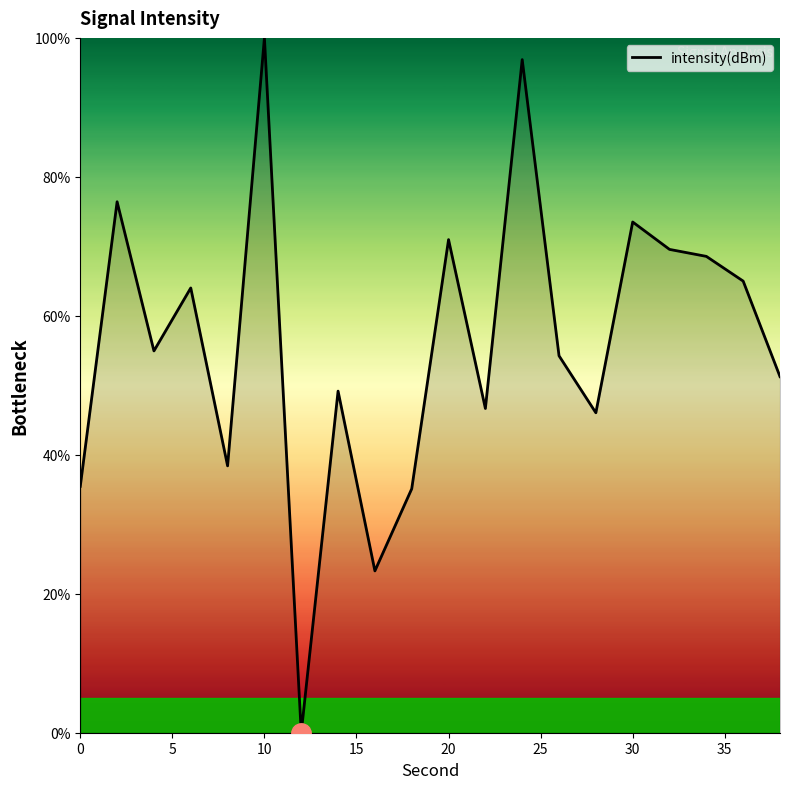

How many lines are shown in the chart?

1